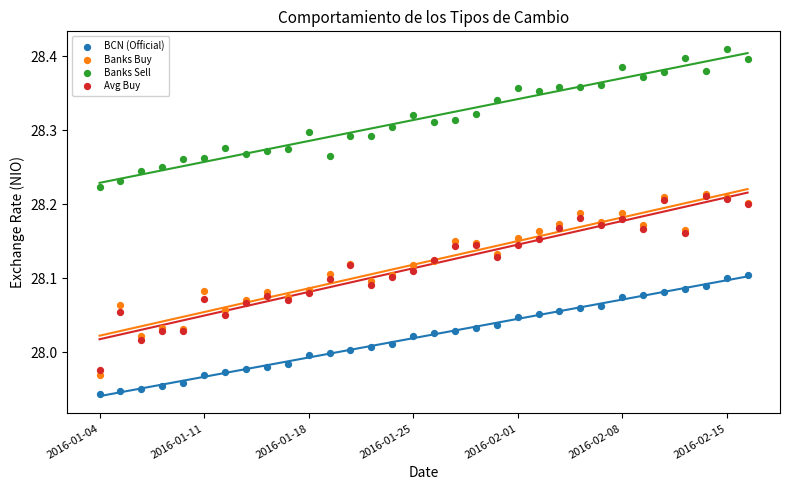

What are all the series names shown in the legend?

BCN (Official), Banks Buy, Banks Sell, Avg Buy